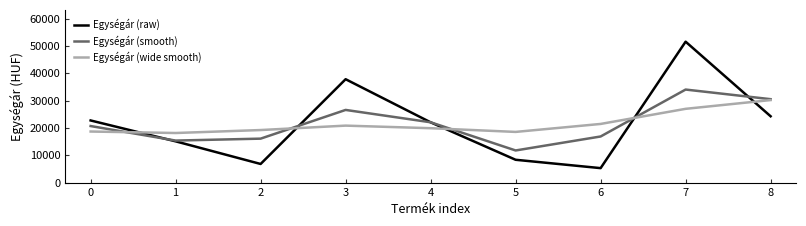

What are all the series names shown in the legend?

Egységár (raw), Egységár (smooth), Egységár (wide smooth)